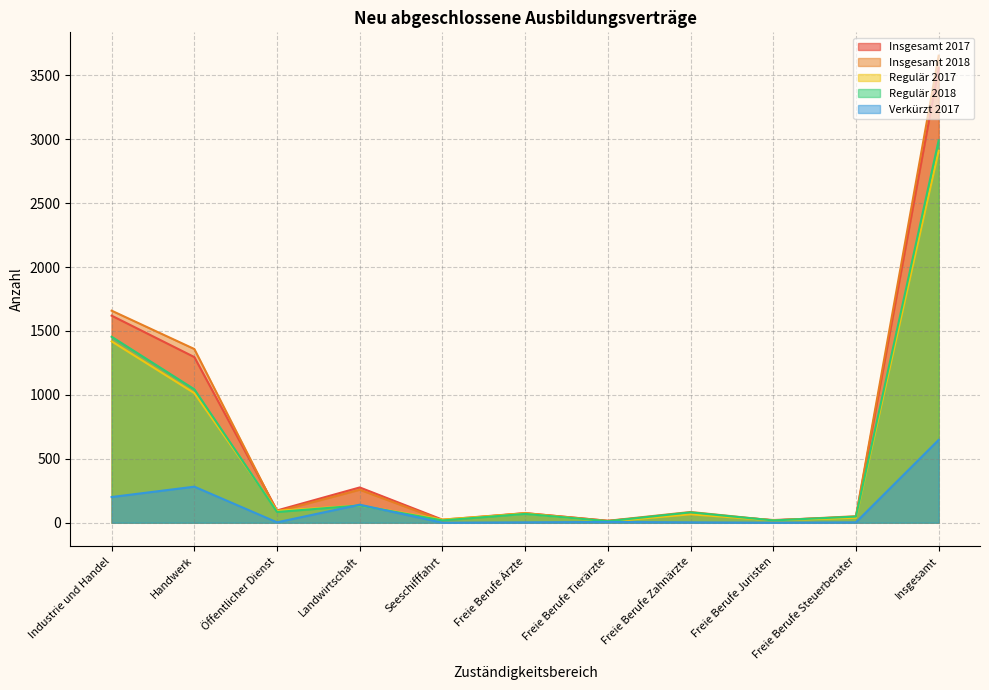

How many values in the Insgesamt 2017 series are below 75?

5